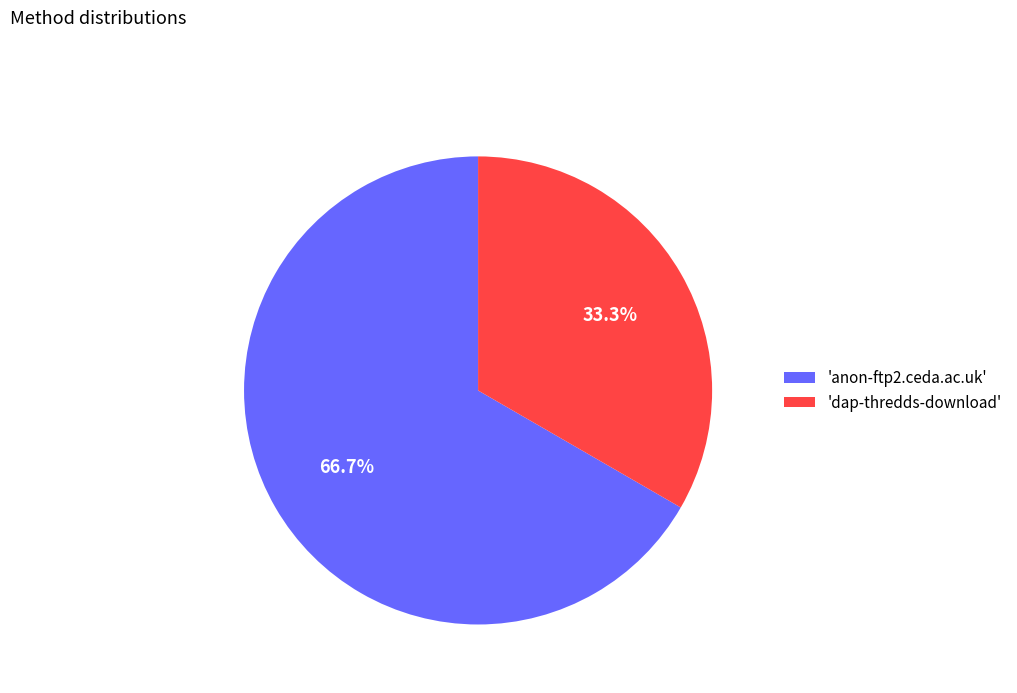

Which has a higher value, 'dap-thredds-download' or 'anon-ftp2.ceda.ac.uk'?

'anon-ftp2.ceda.ac.uk'